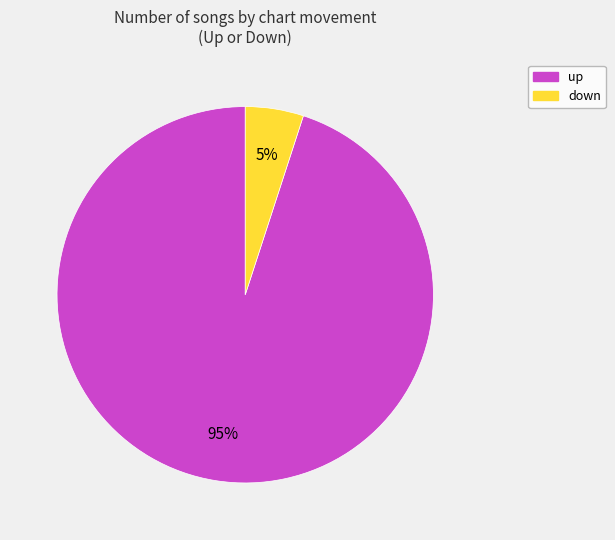

To the nearest percent, what is the difference between the largest and smallest slice percentages?

90%